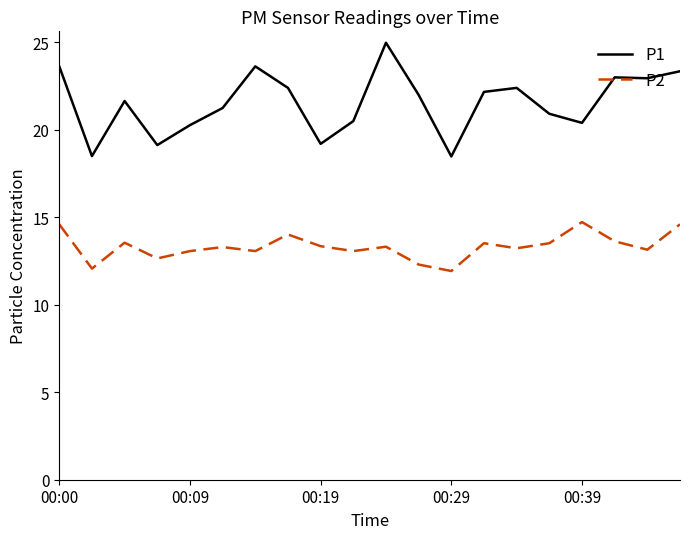

Which series has the largest total across all categories?

P1